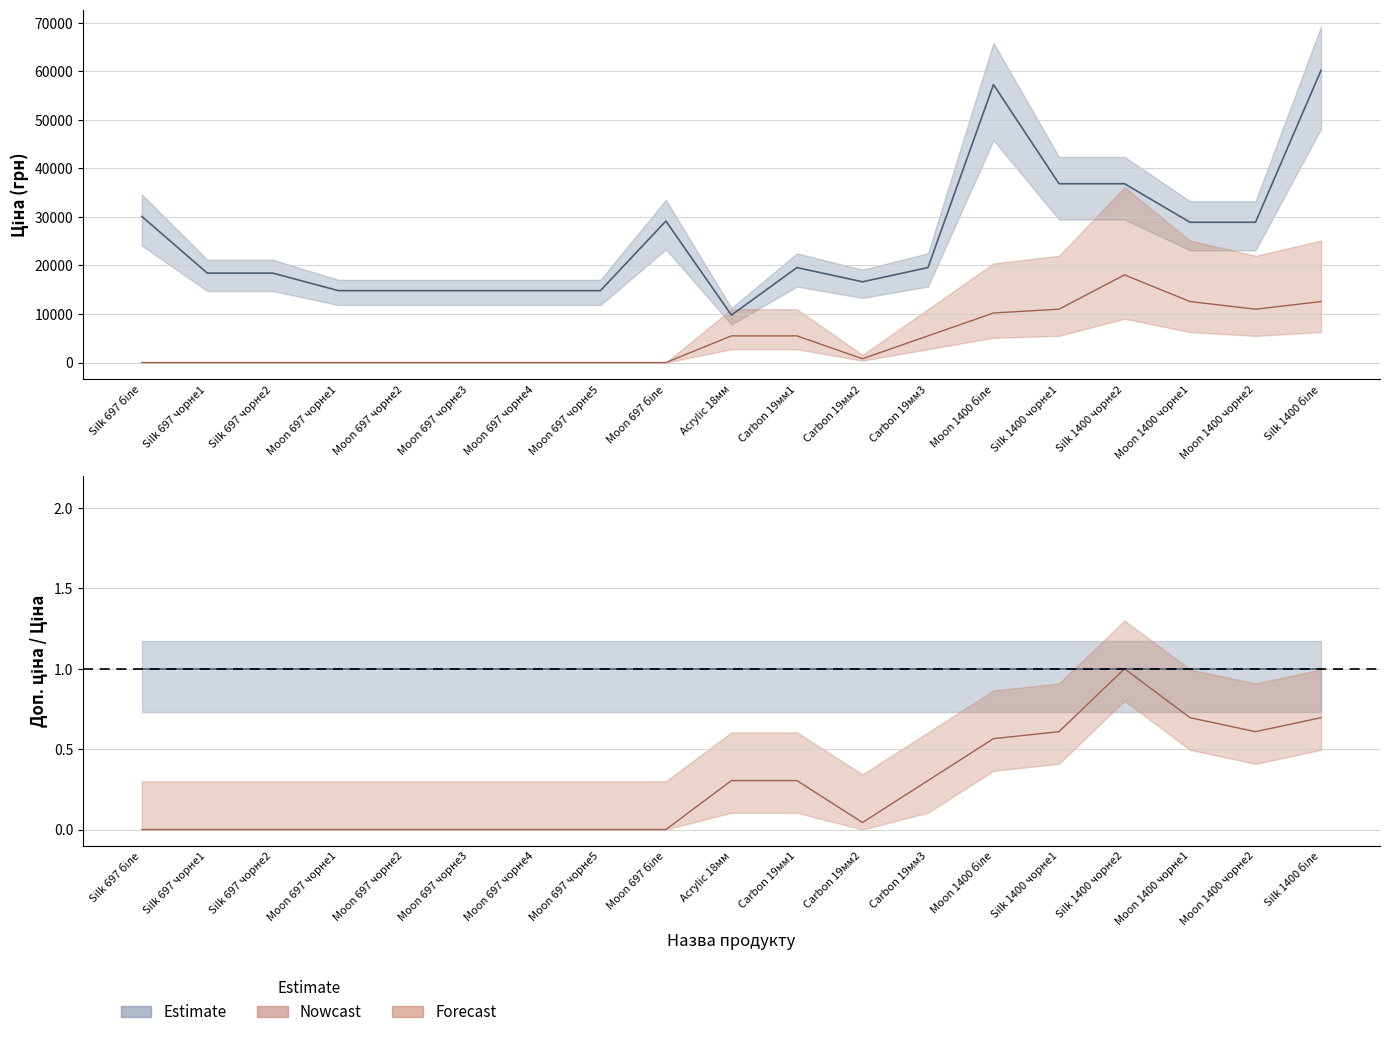

True or false: Ціна has a value of 14817.6 at Moon 697 чорне4.

True